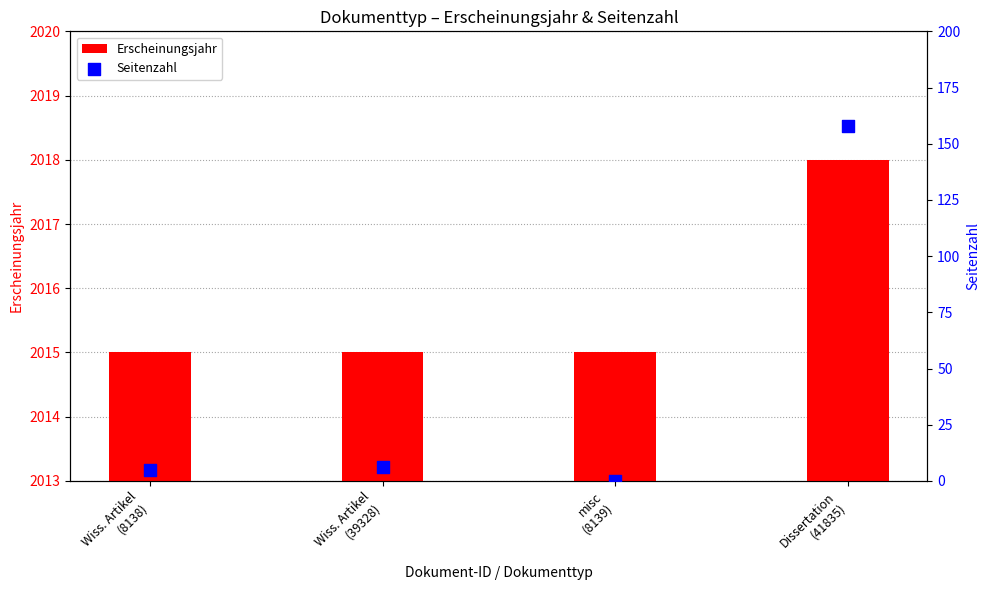

What is the total value across all series at Wiss. Artikel
(39328)?

2021